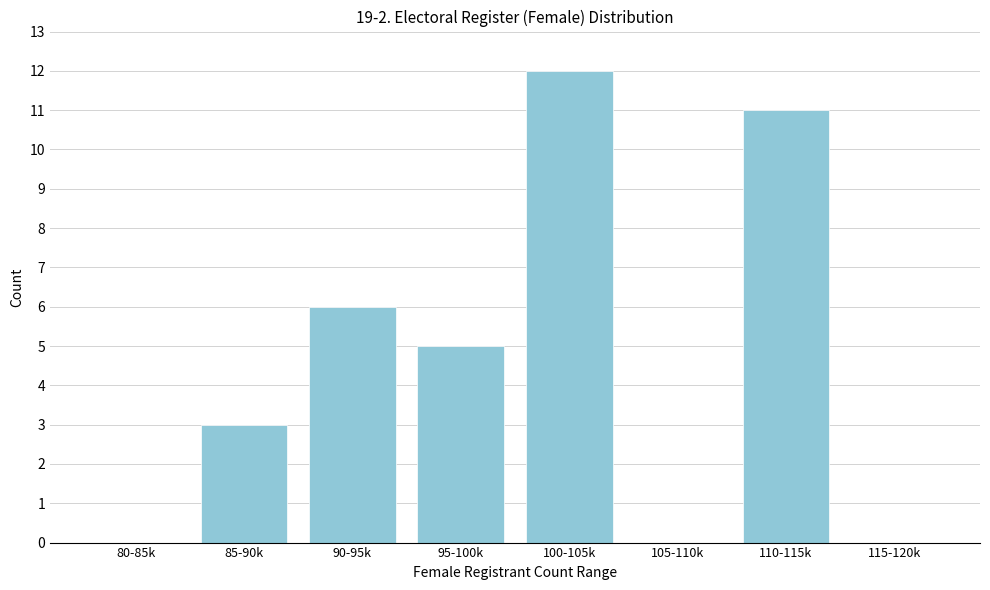

Reading left to right, extract all data points from this chart.

80-85k=0	85-90k=3	90-95k=6	95-100k=5	100-105k=12	105-110k=0	110-115k=11	115-120k=0